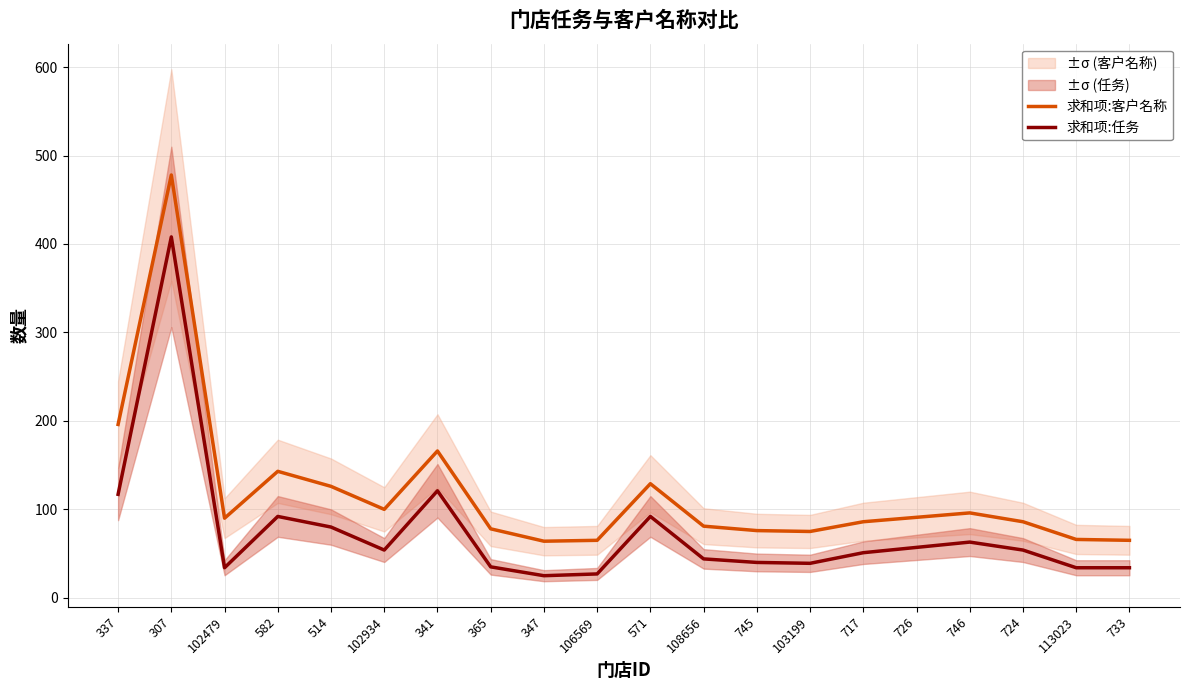

Is the value of 求和项:客户名称 at 113023 greater than the value of 求和项:任务 at 102934?

Yes